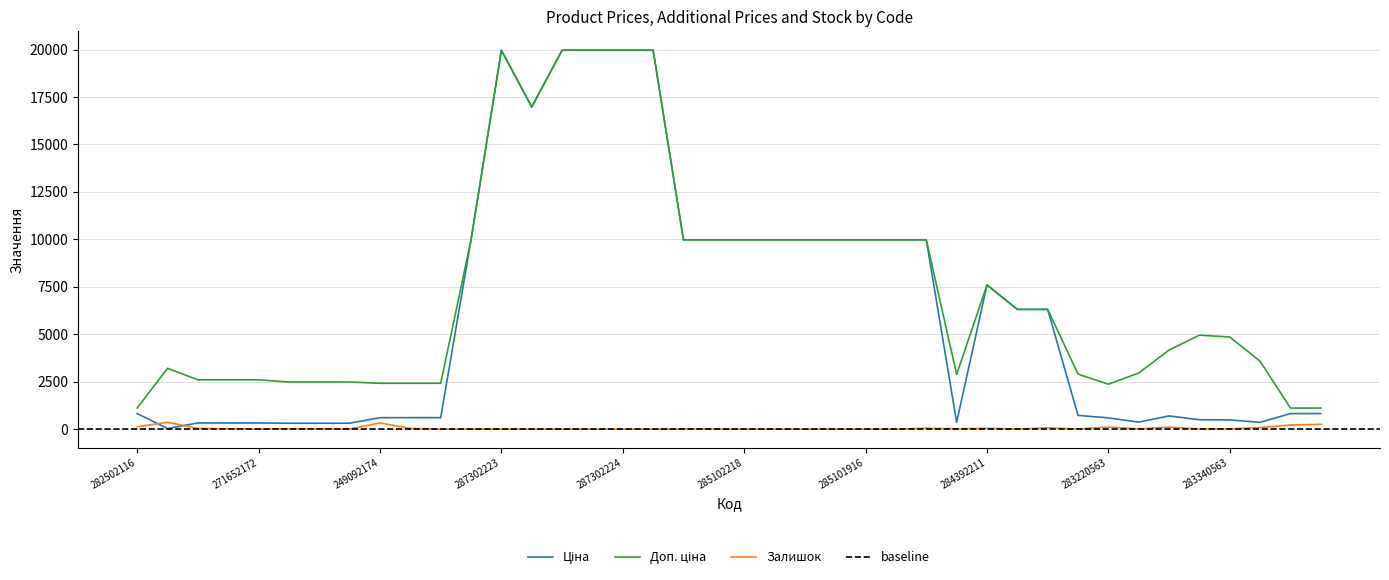

List the series in order of their peak value, lowest first.

Залишок, Ціна, Доп. ціна